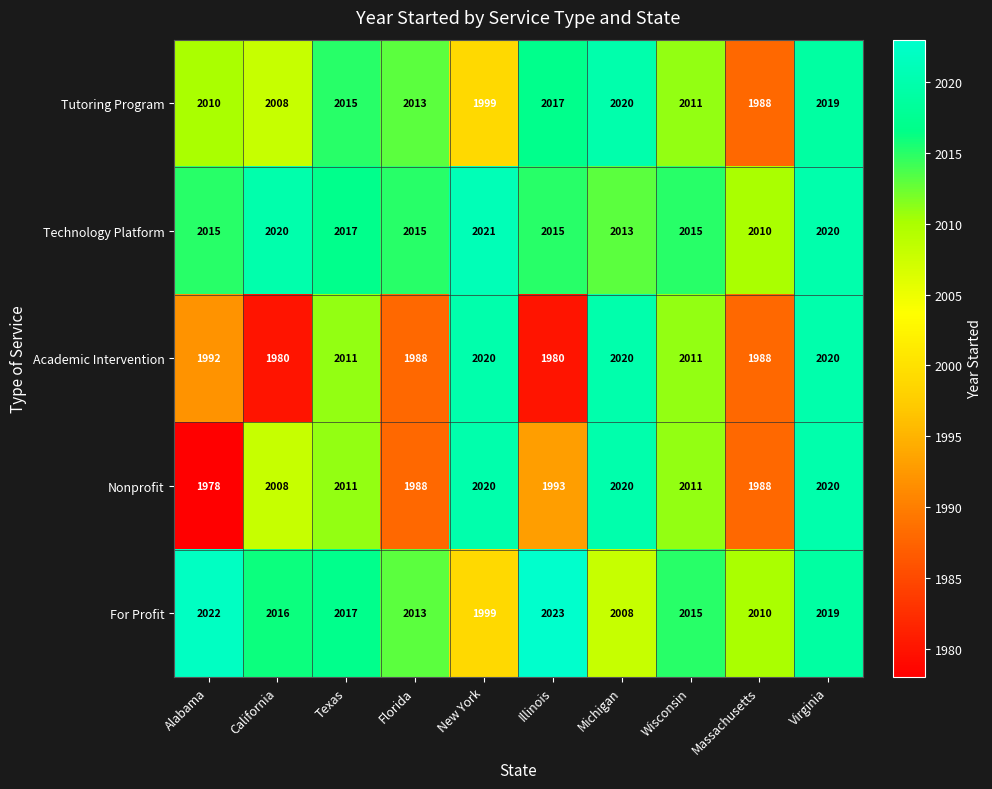

The For Profit series shows 737 at New York. True or false?

False